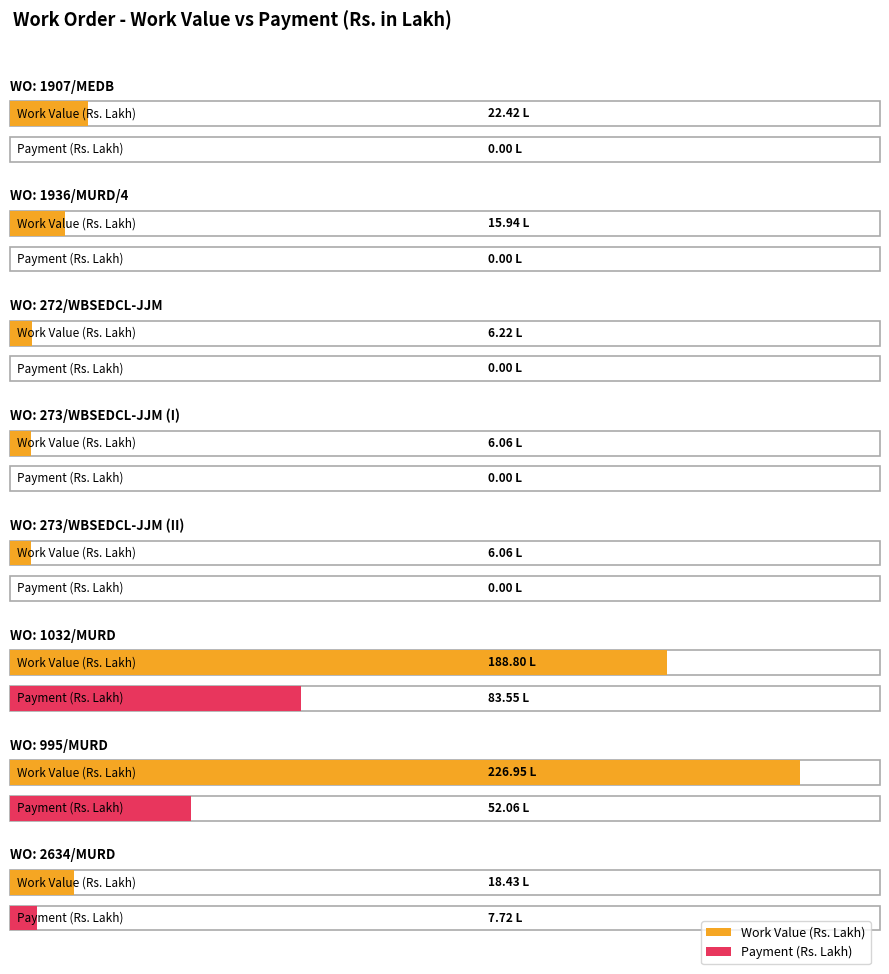

Which has a higher value, WO: 273/WBSEDCL-JJM (I) or WO: 2634/MURD?

WO: 2634/MURD